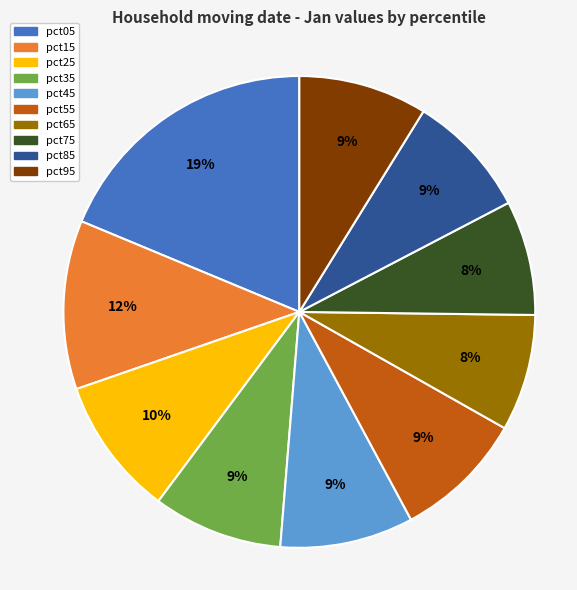

Which has a higher value, pct85 or pct75?

pct85